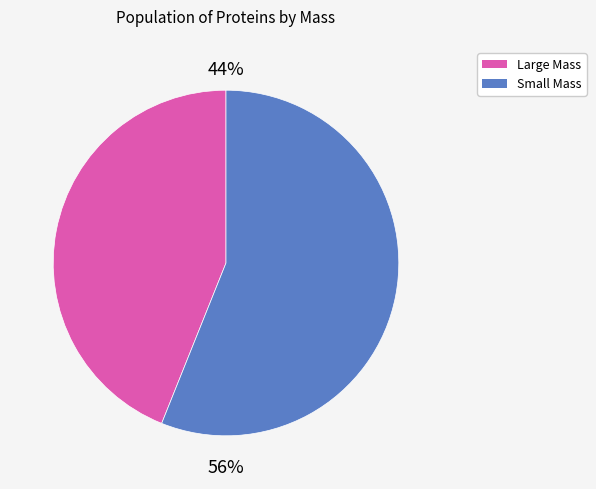

How many slices are in this pie chart?

2